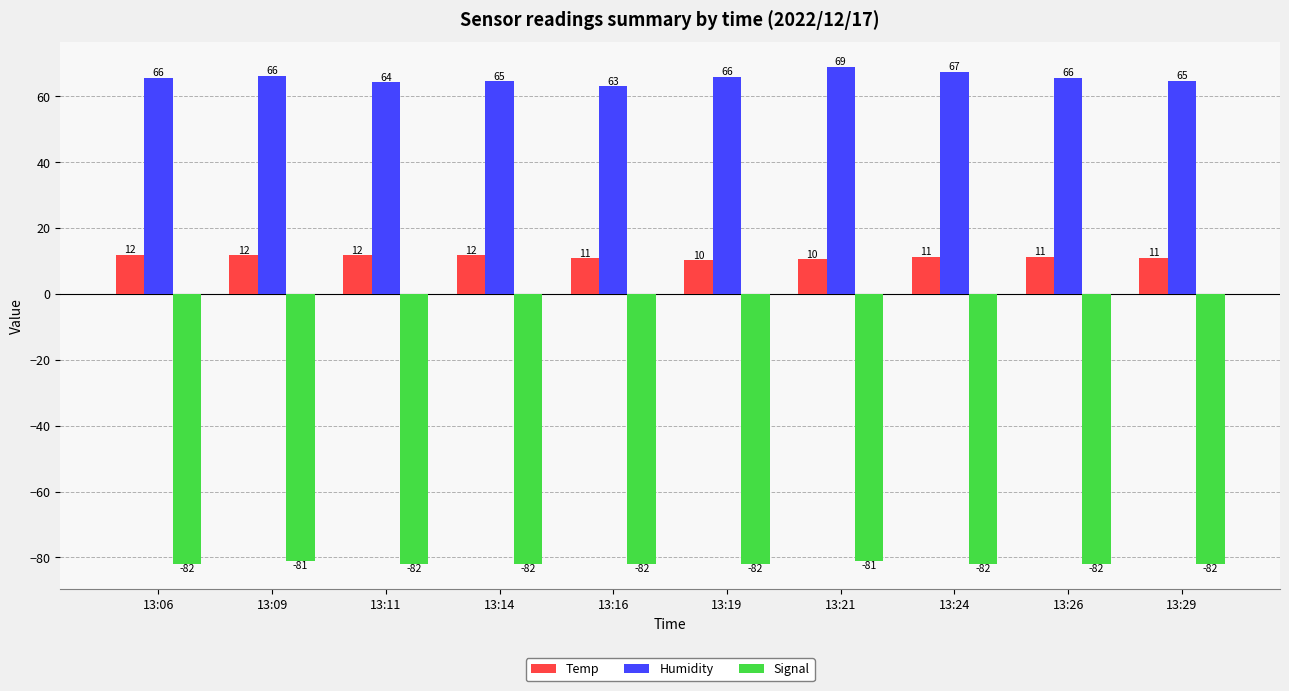

At which category is the sum across all series the highest?

13:21